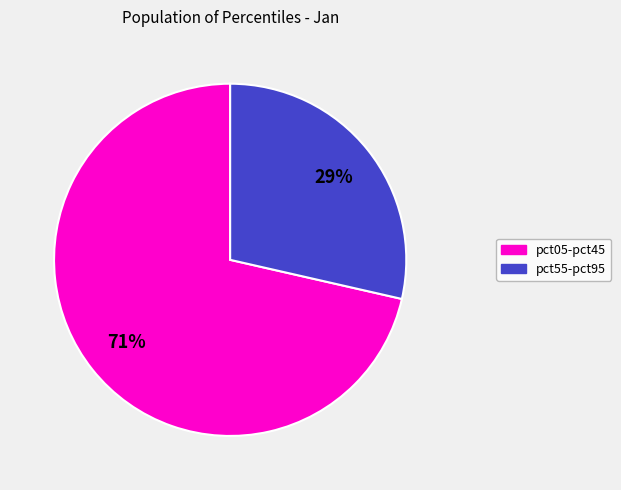

To the nearest percent, what is the average slice percentage?

50%